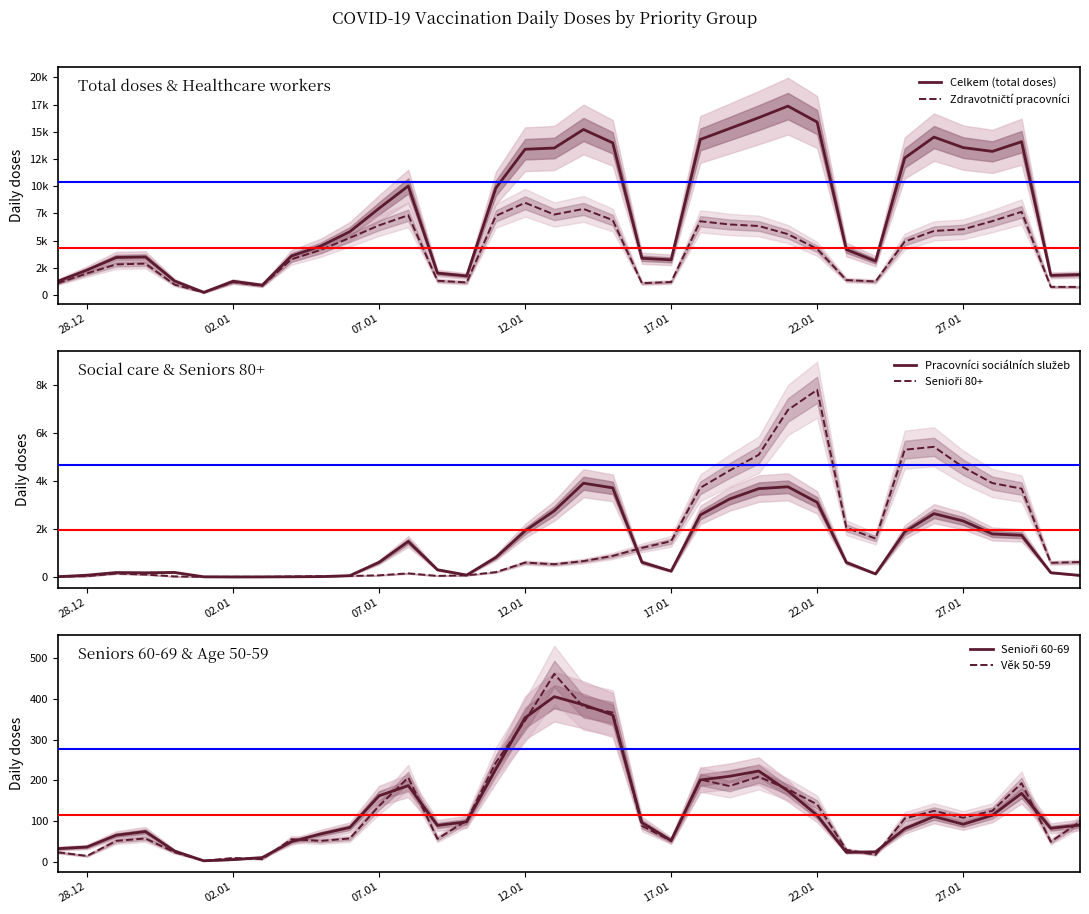

True or false: Zdravotničtí pracovníci has a value of 52 at 22.01.

False